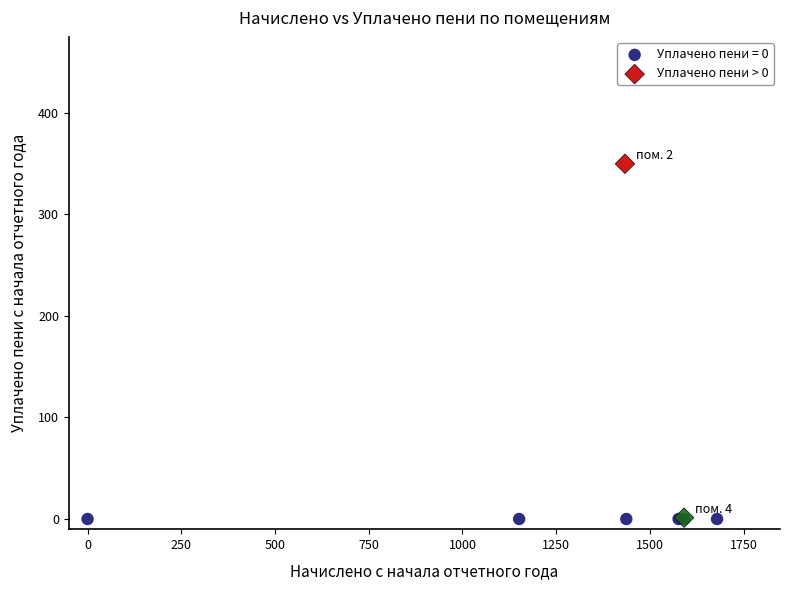

What are all the series names shown in the legend?

Уплачено пени = 0, Уплачено пени > 0